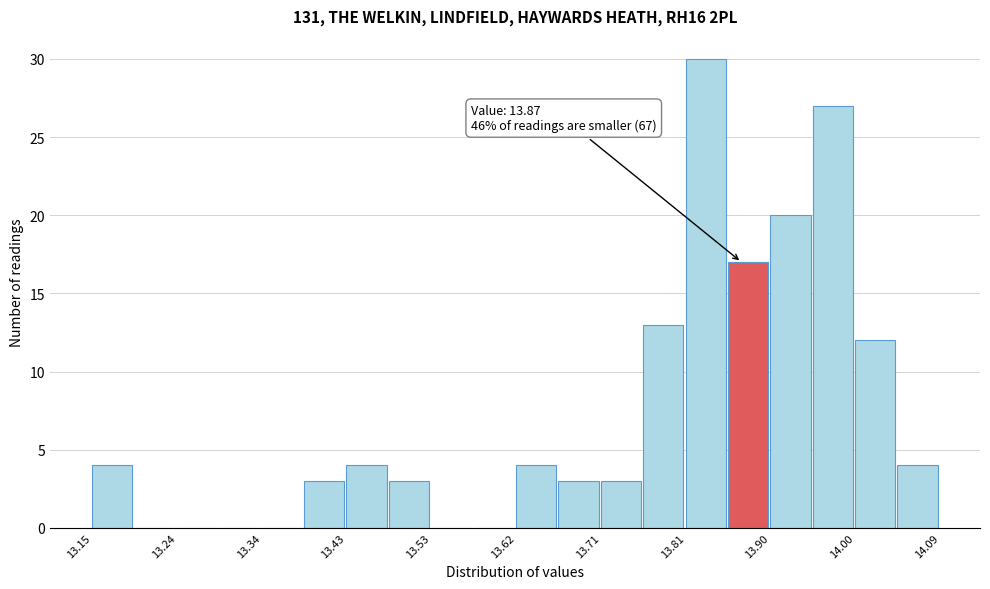

Over which range of the x-axis is the bar tallest?

13.808 to 13.855